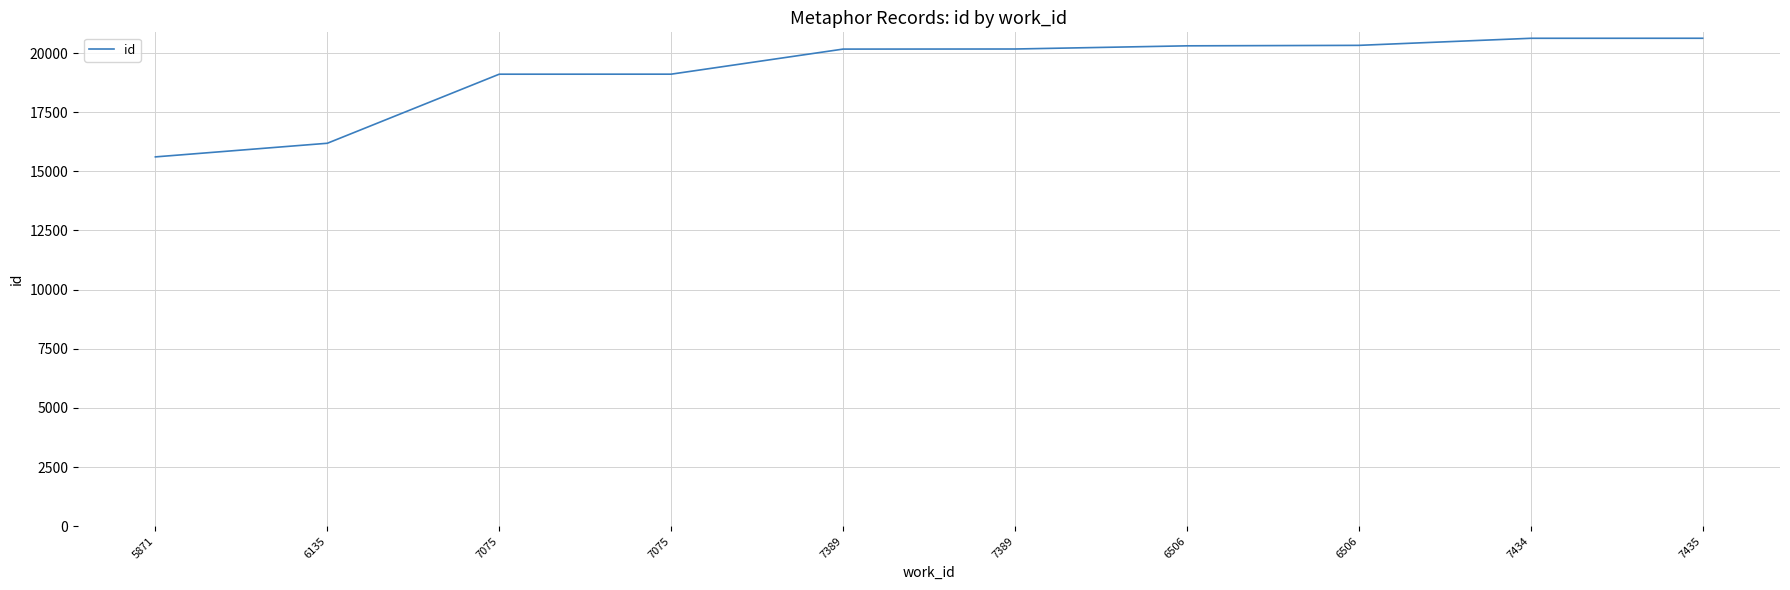

Rank the categories by value from highest to lowest.

7435, 7434, 6506, 6506, 7389, 7389, 7075, 7075, 6135, 5871